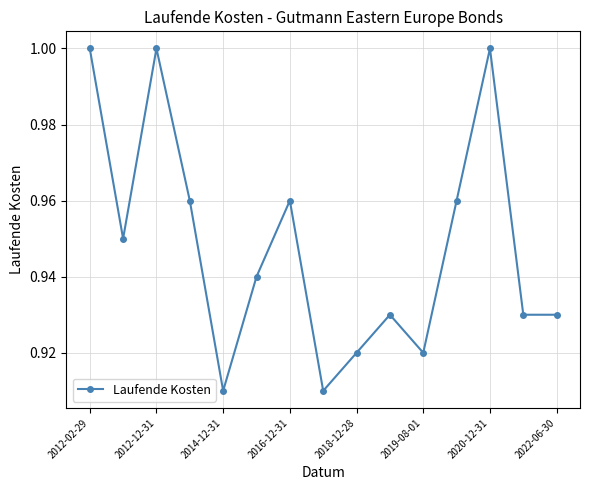

How many interior local peaks (higher than both neighbors) does the data have?

4